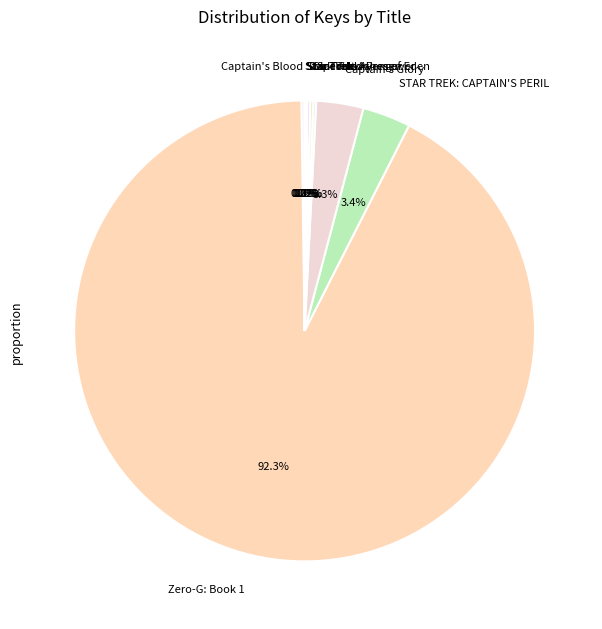

What portion of the pie excludes STAR TREK: CAPTAIN'S PERIL?

96.6%